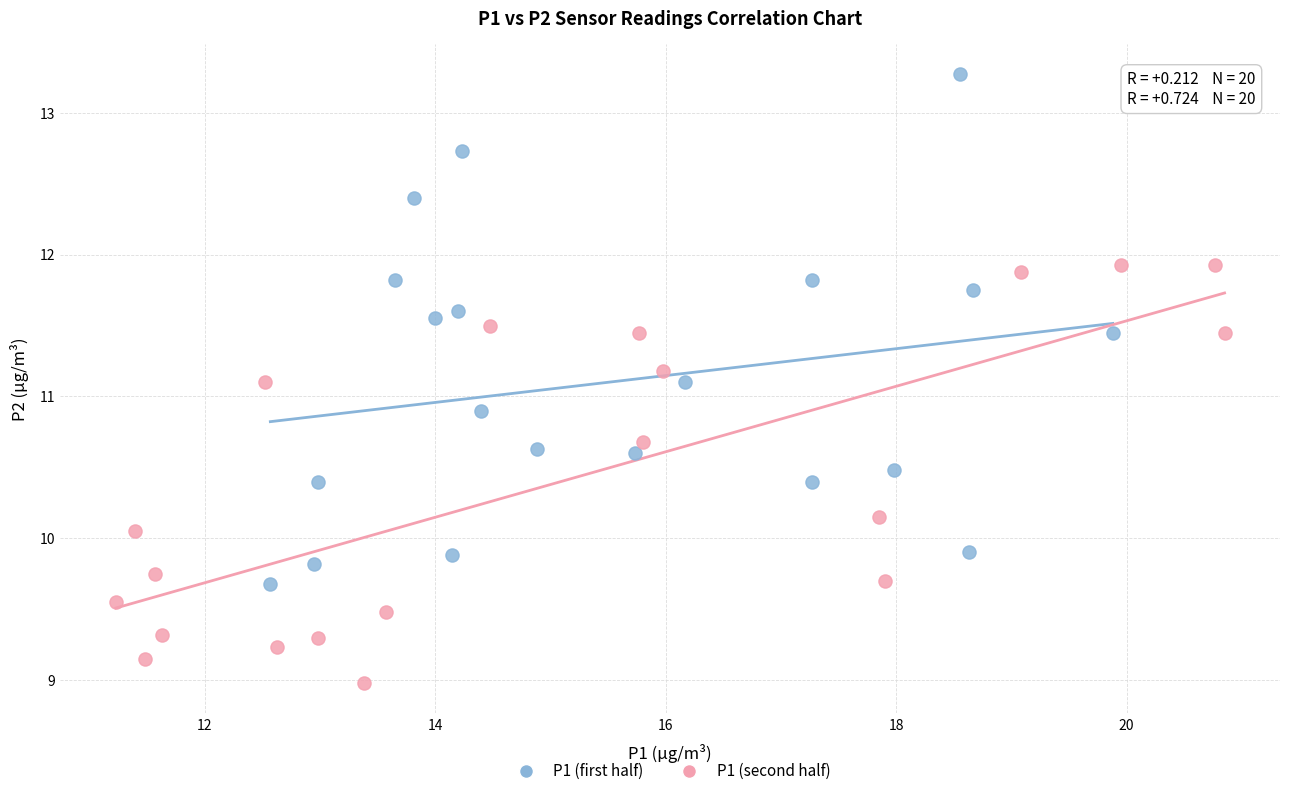

What are all the series names shown in the legend?

P1 (first half), P1 (second half)